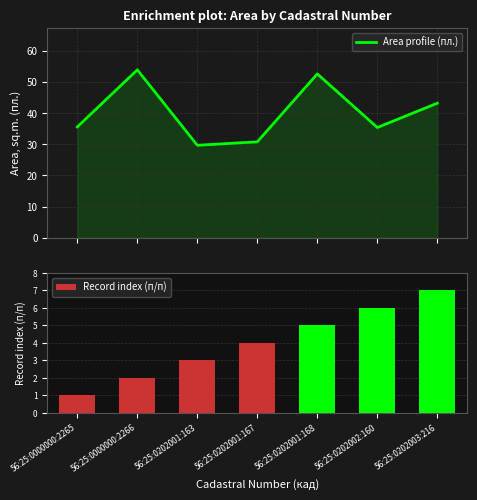

Between 56:25:0000000:2265 and 56:25:0202001:168, which series saw the biggest shift?

Area profile (пл.)